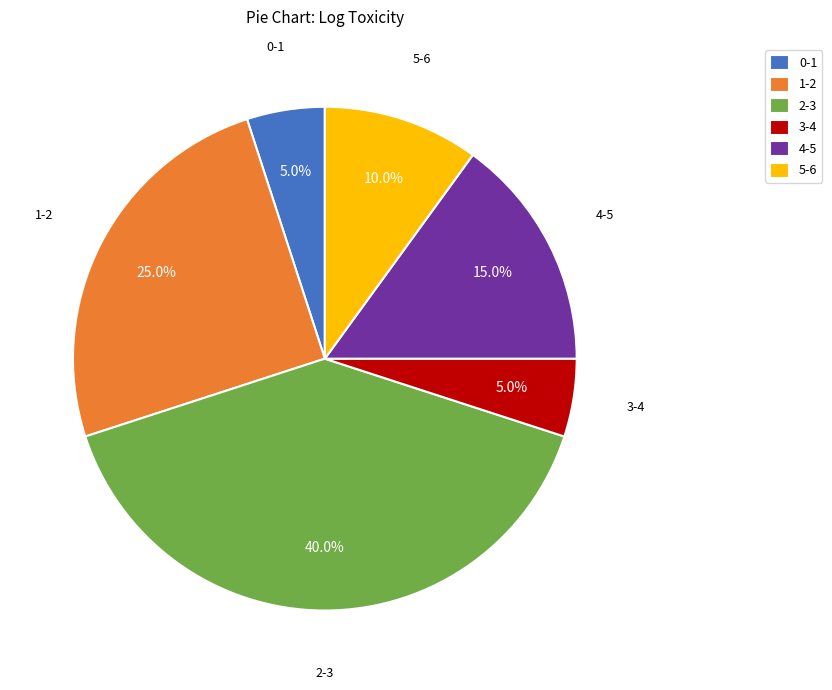

What is the largest slice in the pie chart?

2-3